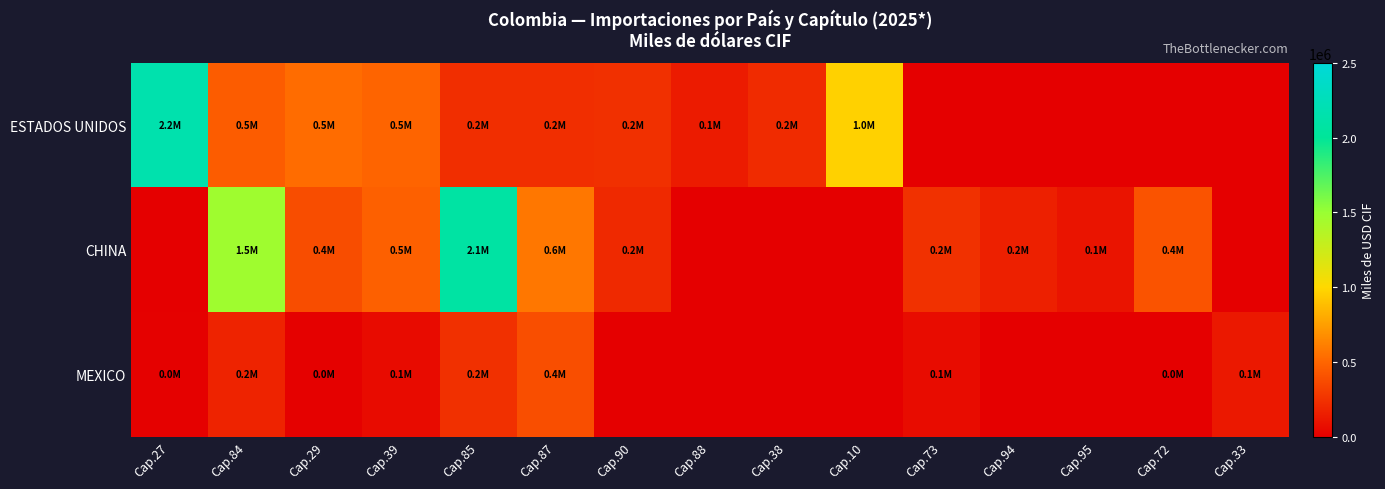

Reading right to left, extract all data points from this chart.

ESTADOS UNIDOS: Cap.33=0.0	Cap.72=0.0	Cap.95=0.0	Cap.94=0.0	Cap.73=0.0	Cap.10=968786.9	Cap.38=219631.9	Cap.88=137620.4	Cap.90=243398.9	Cap.87=231301.1	Cap.85=231942.0	Cap.39=497553.1	Cap.29=532024.1	Cap.84=458166.2	Cap.27=2156718.9
CHINA: Cap.33=0.0	Cap.72=414125.7	Cap.95=107058.1	Cap.94=163350.5	Cap.73=246087.7	Cap.10=0.0	Cap.38=0.0	Cap.88=0.0	Cap.90=208942.1	Cap.87=581046.7	Cap.85=2082689.1	Cap.39=475622.9	Cap.29=385723.4	Cap.84=1466670.9	Cap.27=0.0
MEXICO: Cap.33=126341.6	Cap.72=1852.9	Cap.95=0.0	Cap.94=0.0	Cap.73=64915.0	Cap.10=0.0	Cap.38=0.0	Cap.88=0.0	Cap.90=0.0	Cap.87=388282.5	Cap.85=239725.7	Cap.39=59476.1	Cap.29=9912.9	Cap.84=177205.6	Cap.27=11006.1